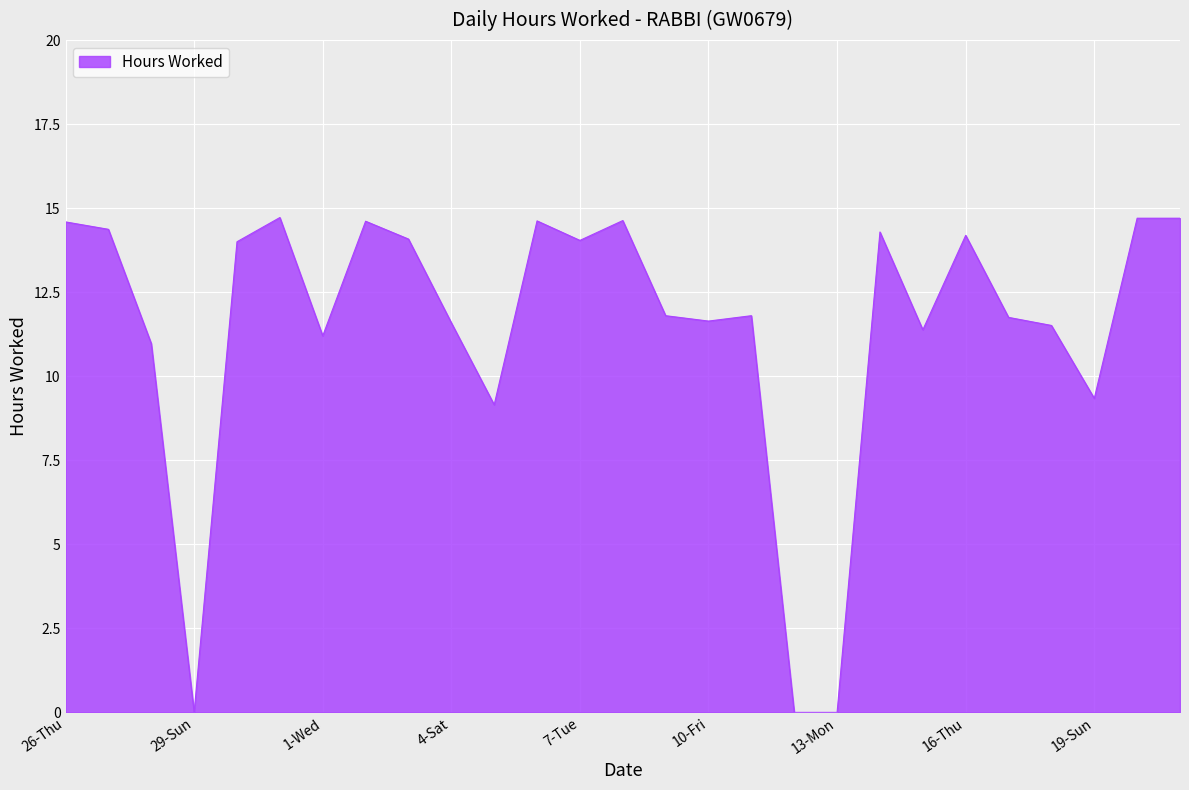

What is the greatest value displayed?

14.7